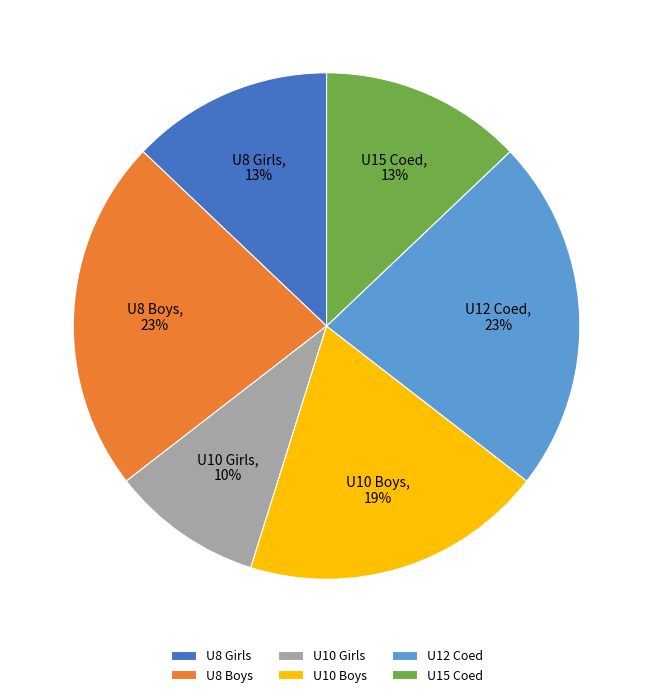

Is the sum of U12 Coed and U10 Girls greater than half?

No